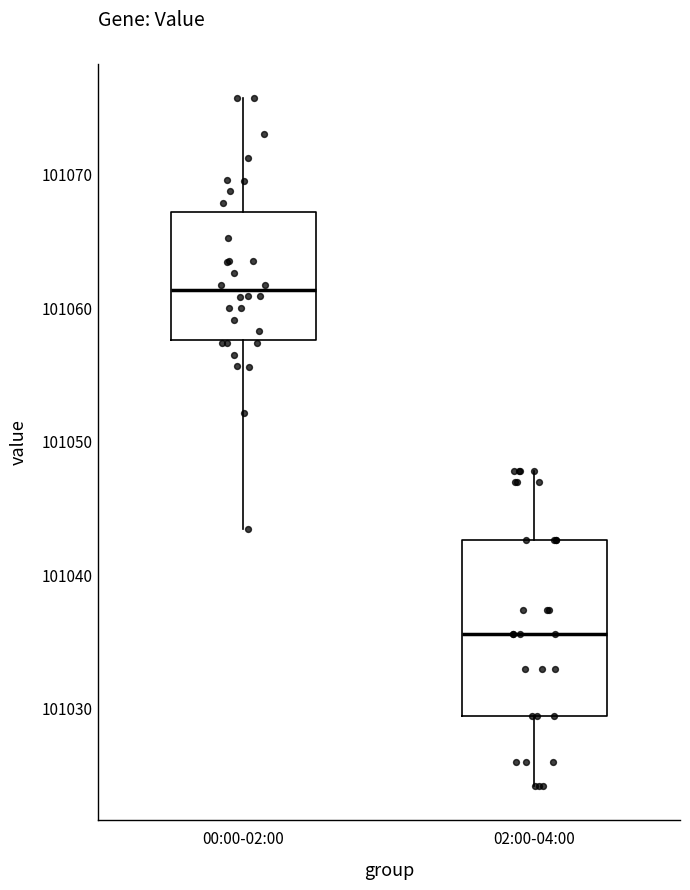

Which box has the lowest median line?

02:00-04:00